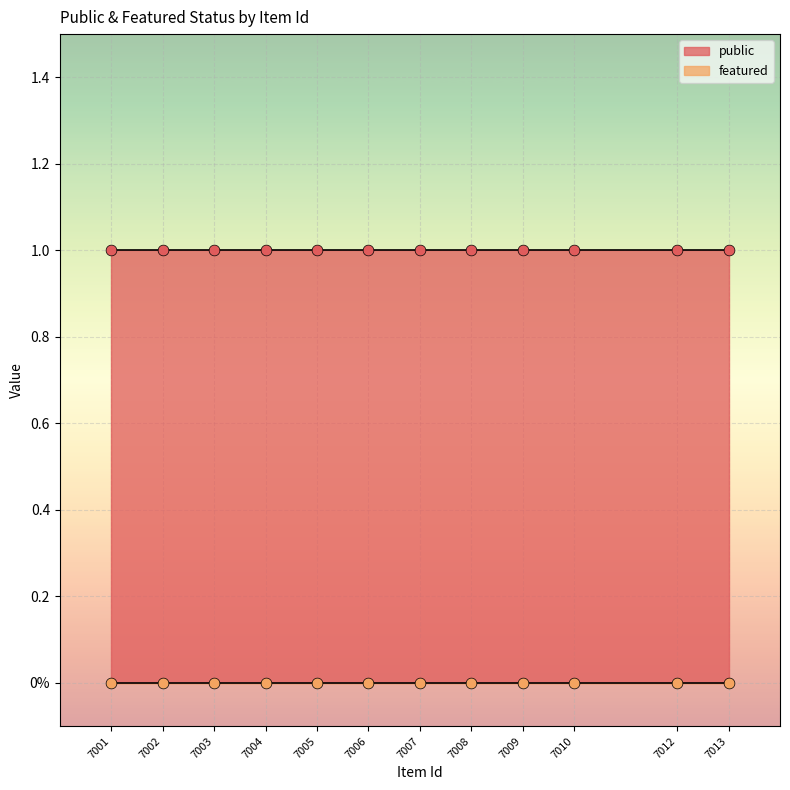

Which series contains the highest Y value?

public